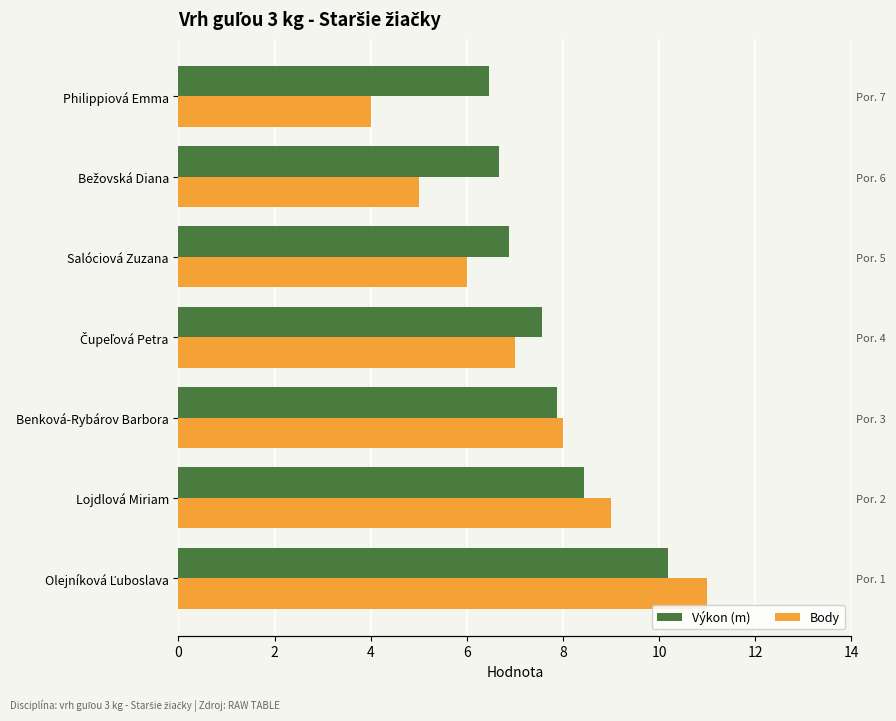

Rank the series by their maximum value, from highest to lowest.

Body, Výkon (m)